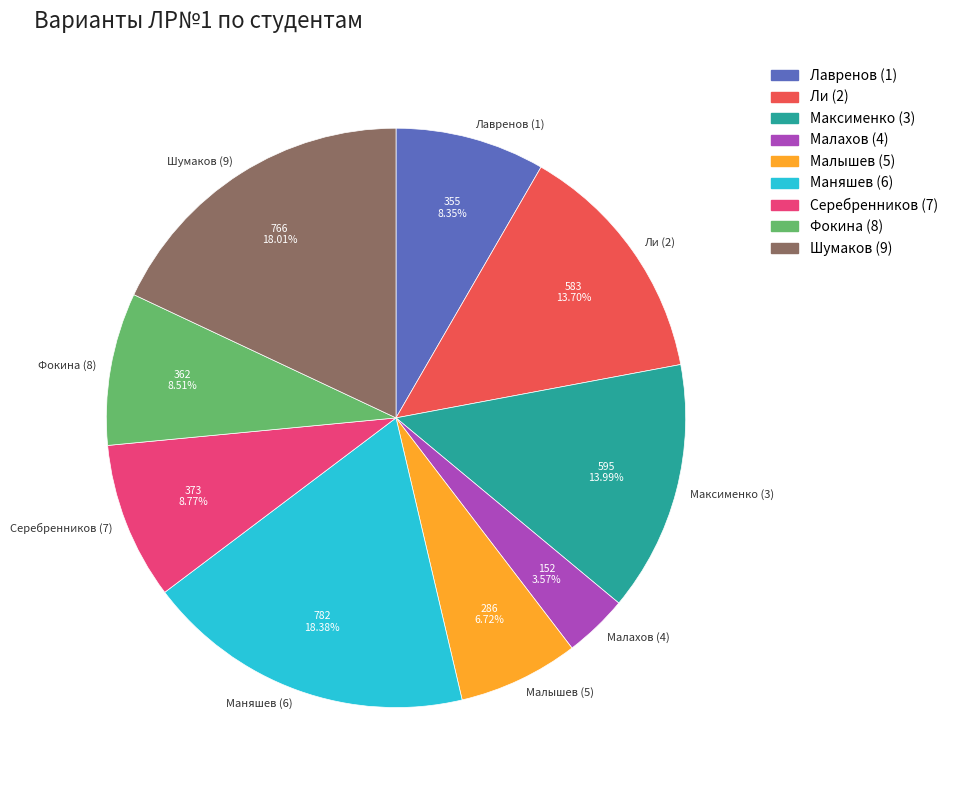

To the nearest percent, what portion does Ли (2) represent?

14%